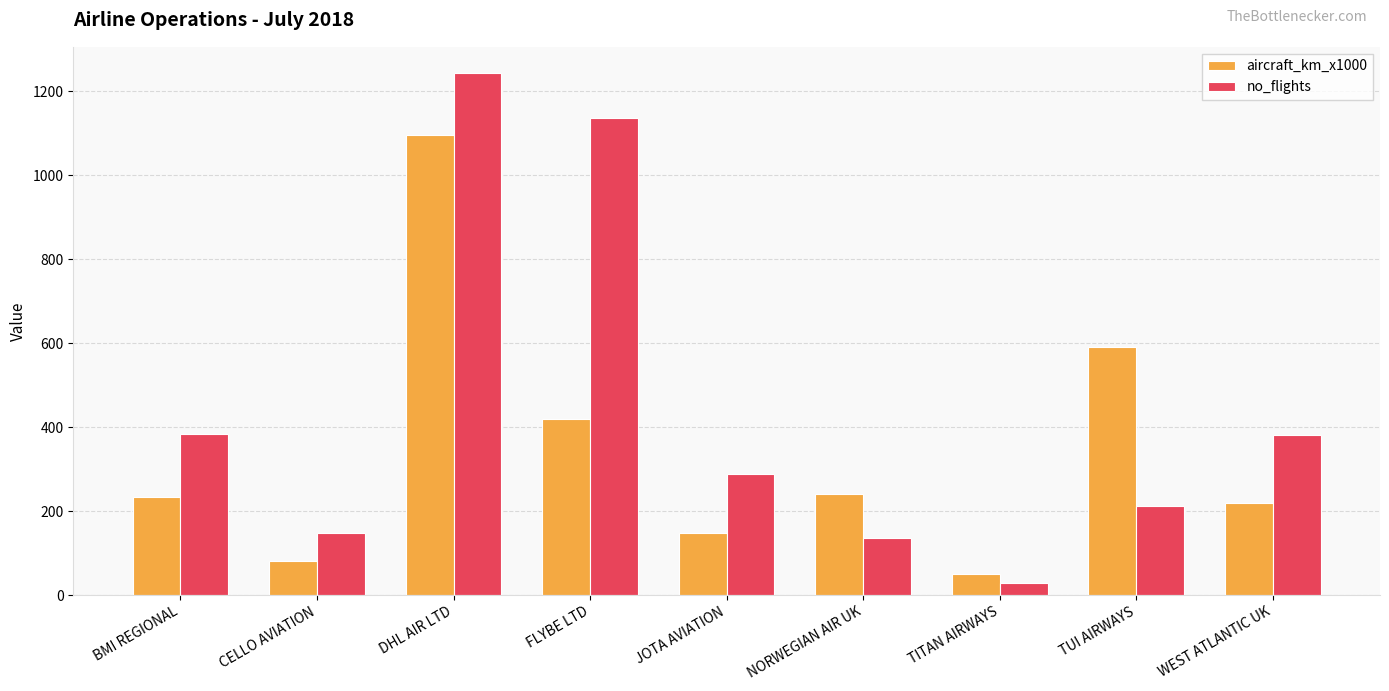

What is the difference between the second highest and minimum values in the aircraft_km_x1000 series?

540